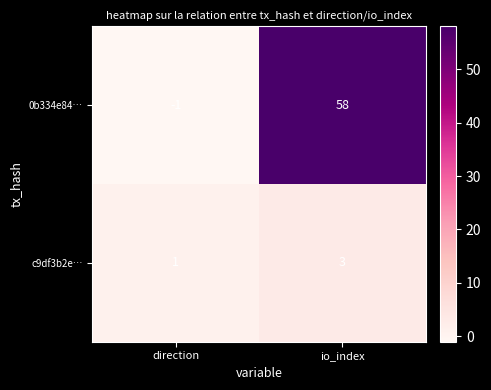

Is it true that 0b334e84… equals -2 at direction?

False